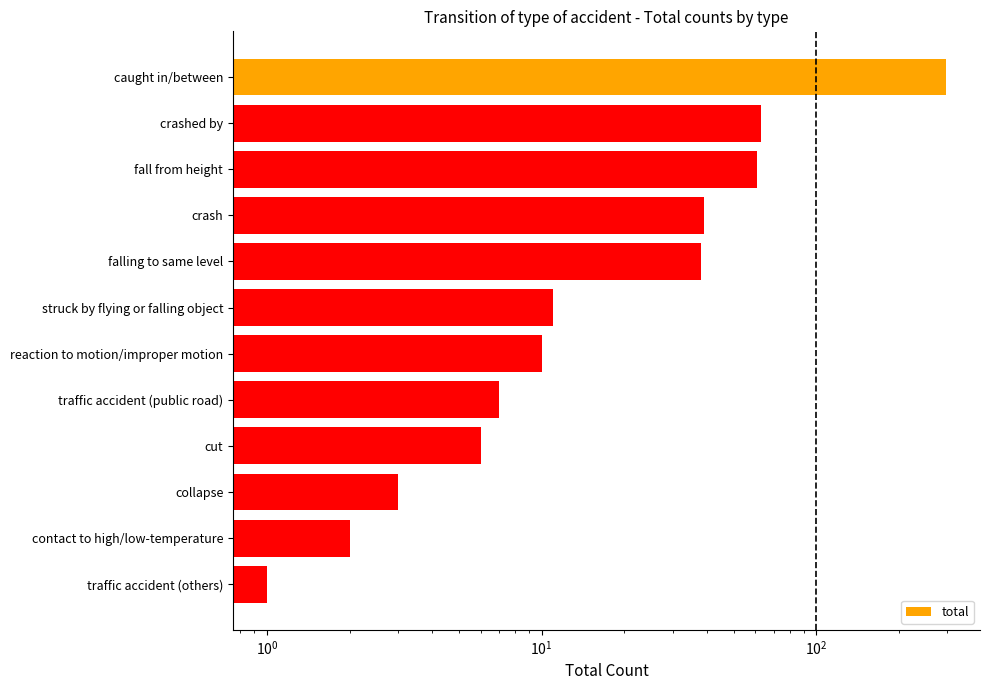

Reading left to right, extract all data points from this chart.

297	63	61	39	38	11	10	7	6	3	2	1